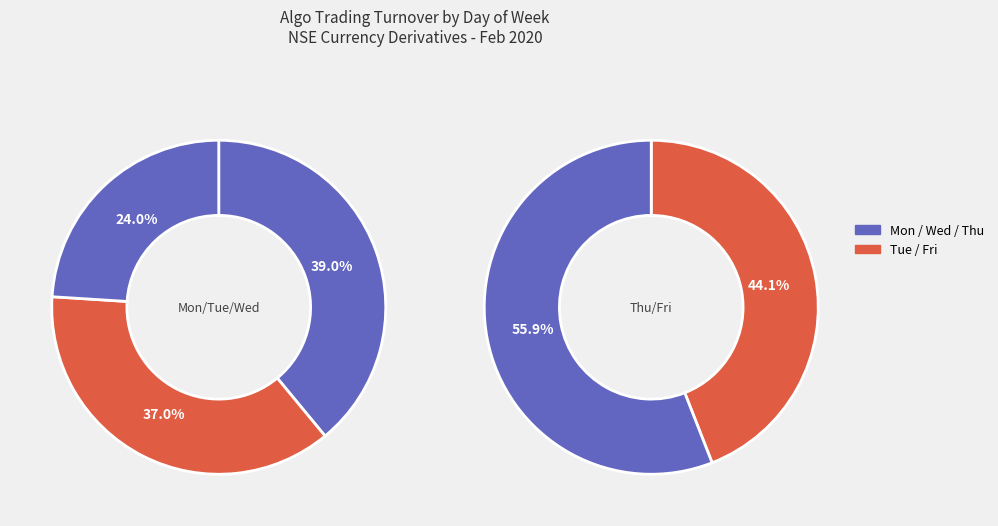

What portion of the pie excludes MONDAY?

85.4%